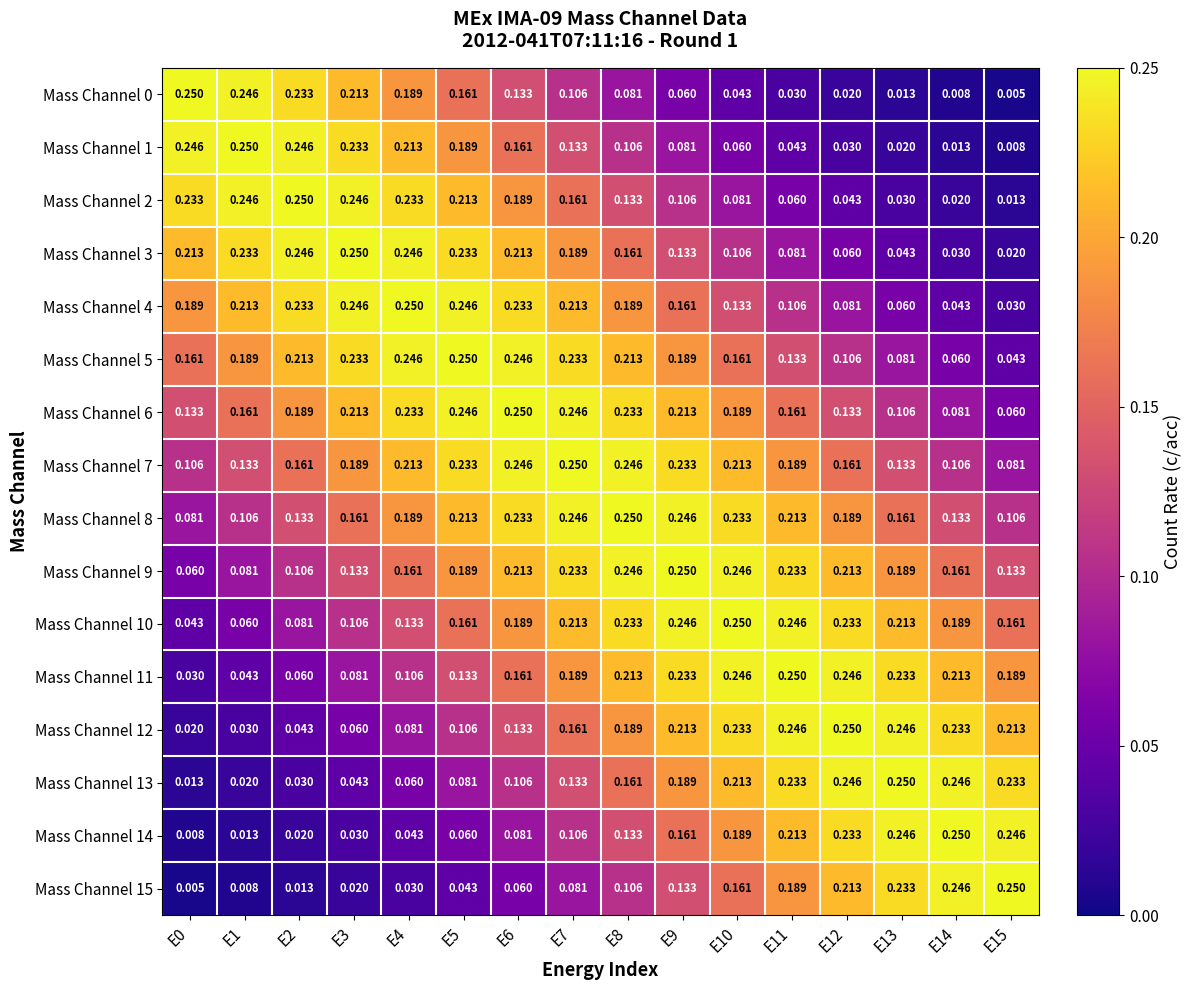

Is the value of Mass Channel 1 at E1 greater than the value of Mass Channel 14 at E15?

Yes